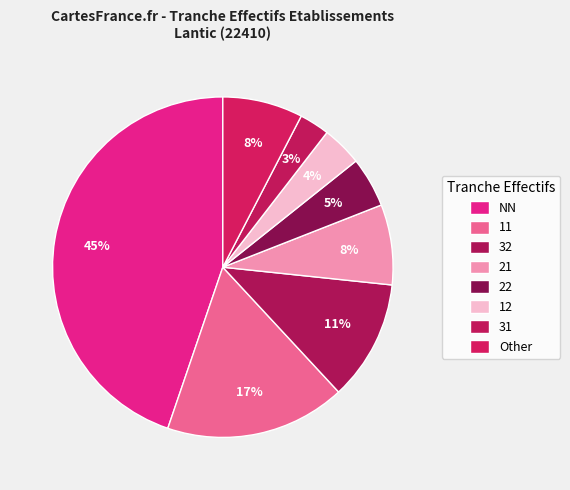

Combined, do 21 and 11 account for over 50%?

No